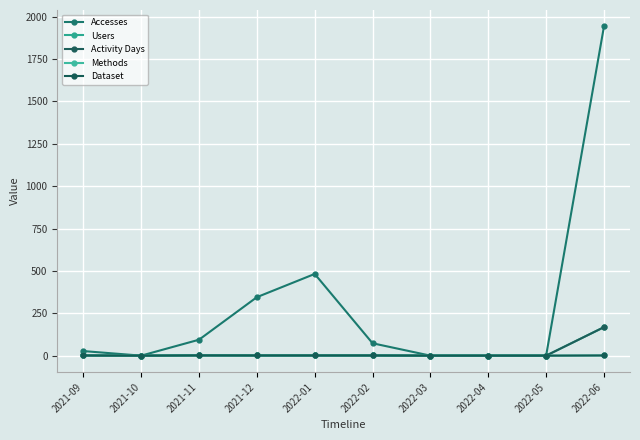

Which series has the widest spread of values?

Accesses